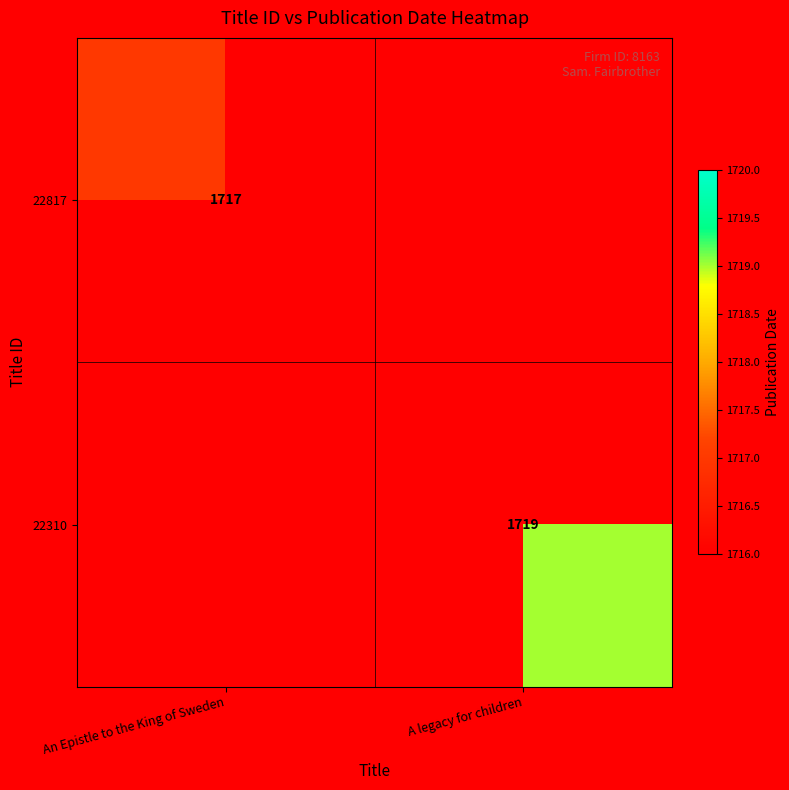

Is it true that 22310 equals 959 at A legacy for children?

False